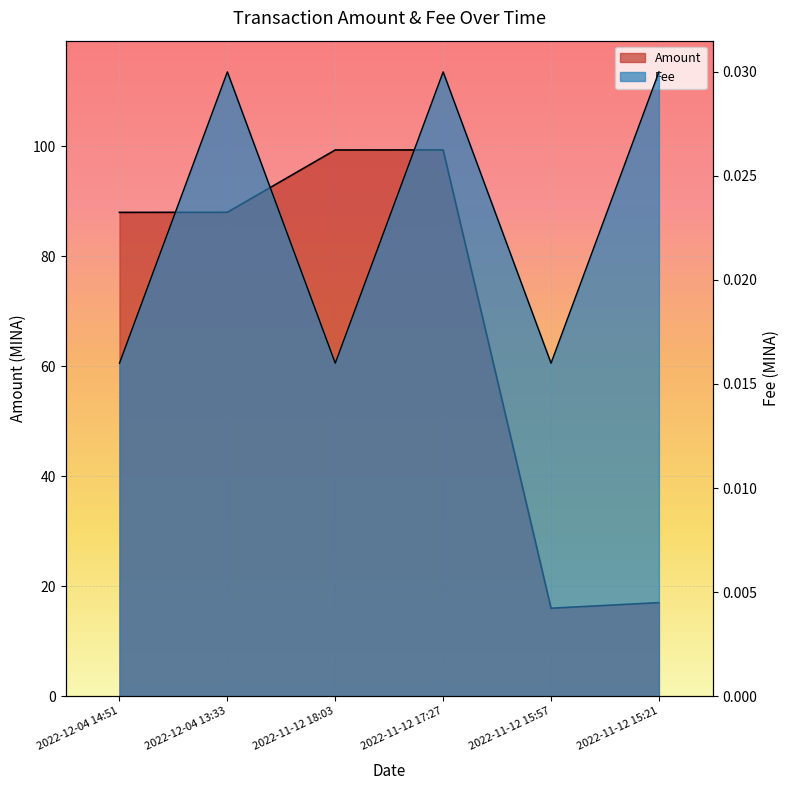

What is the approximate value of Amount at 2022-11-12 18:03?

99.4